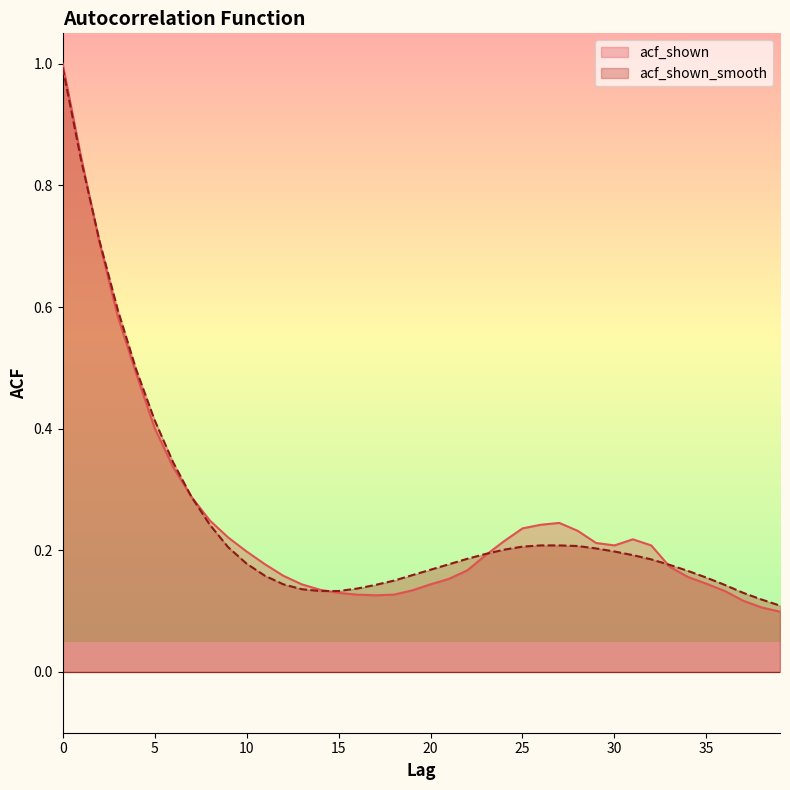

List the series in order of their peak value, highest first.

acf_shown, acf_shown_smooth